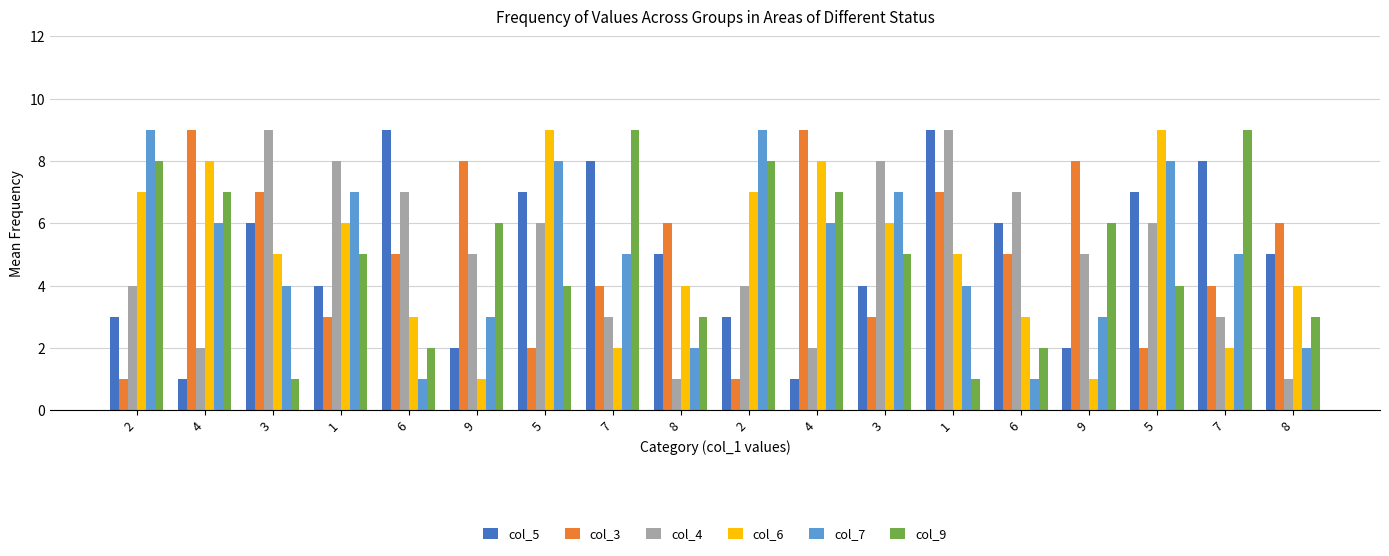

Does the chart contain stacked bars?

No